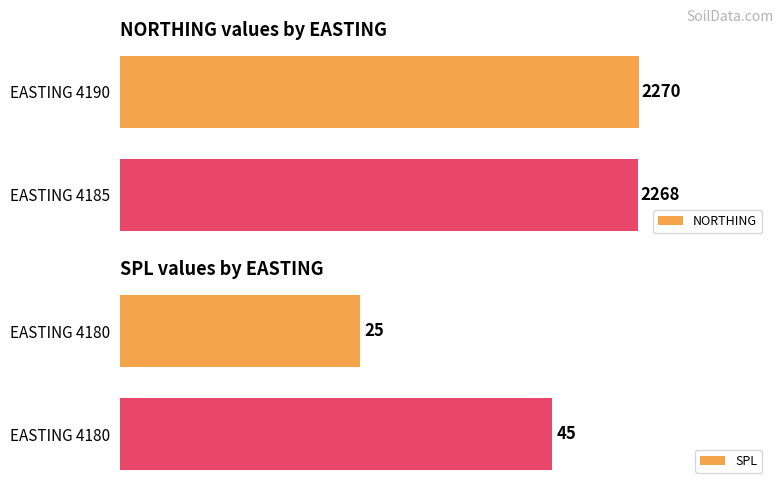

How many bars are there in each group?

2